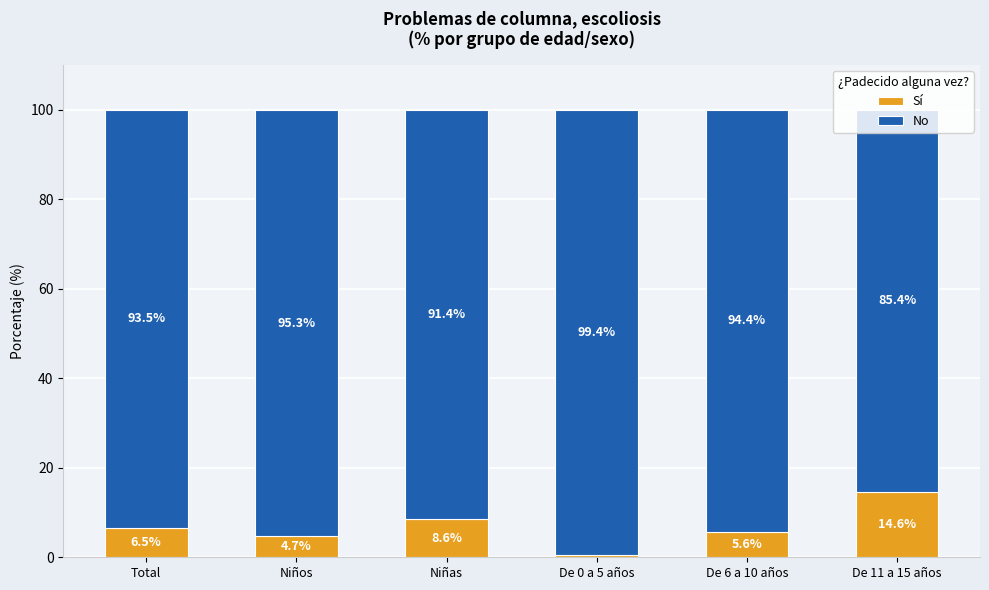

Does the chart contain any negative values?

No